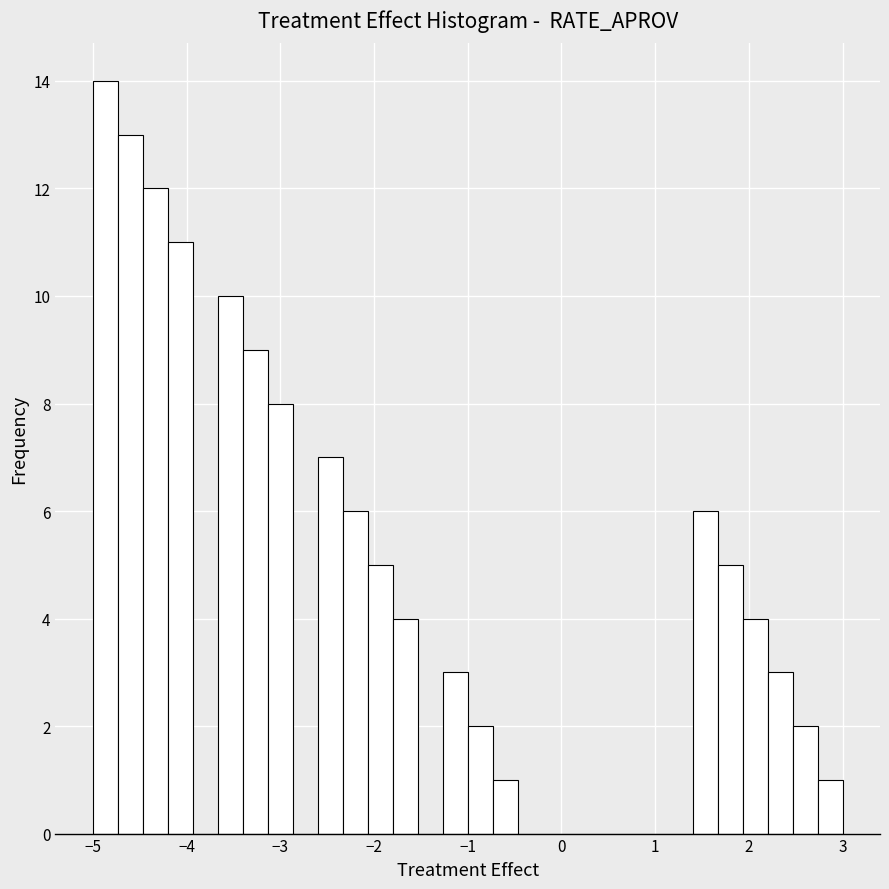

Read against the x-axis, roughly where is the centre of the tallest bar?

-4.9